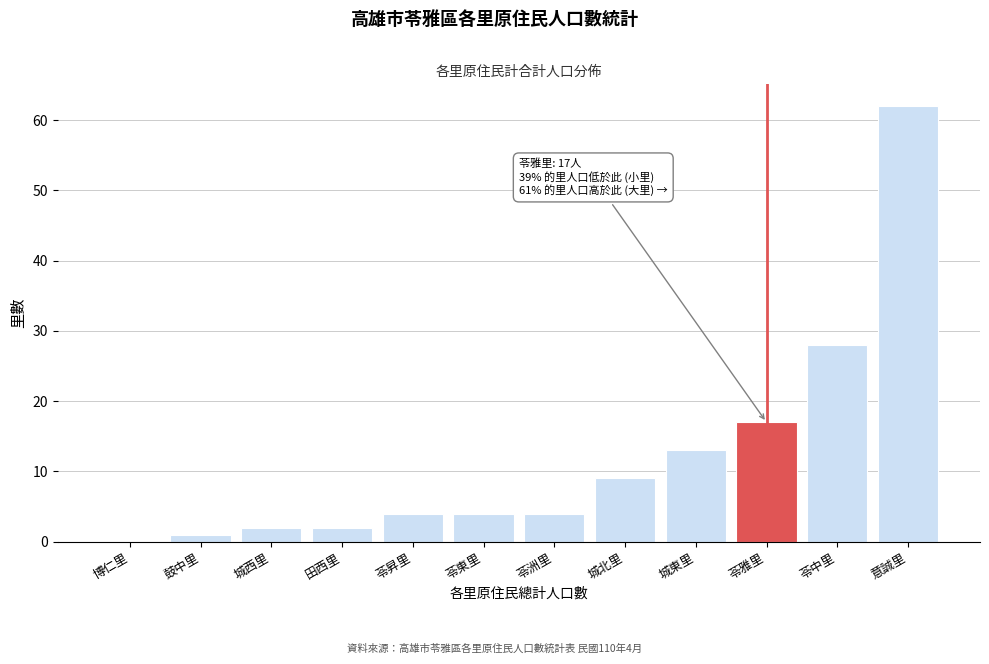

Reading left to right, what are all the values shown in this chart?

博仁里=0	鼓中里=1	城西里=2	田西里=2	苓昇里=4	苓東里=4	苓洲里=4	城北里=9	城東里=13	苓雅里=17	苓中里=28	意誠里=62